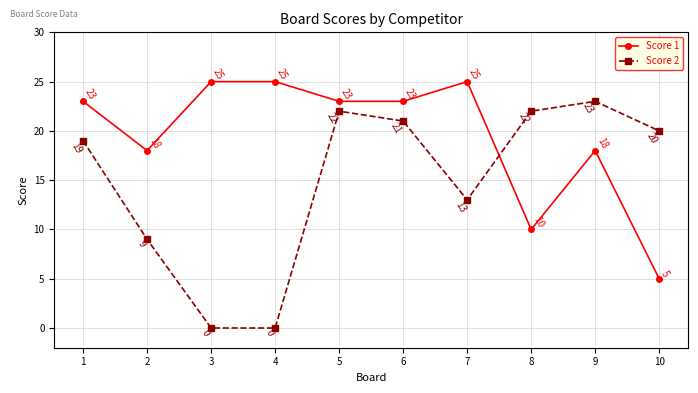

Where do Score 2 and Score 1 first cross each other?

7 and 8